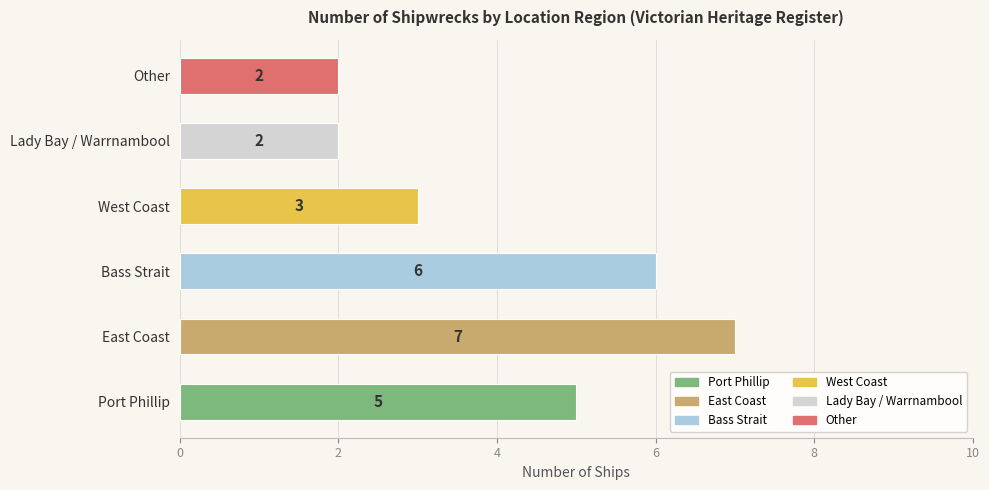

The value at Bass Strait is 4. True or false?

False